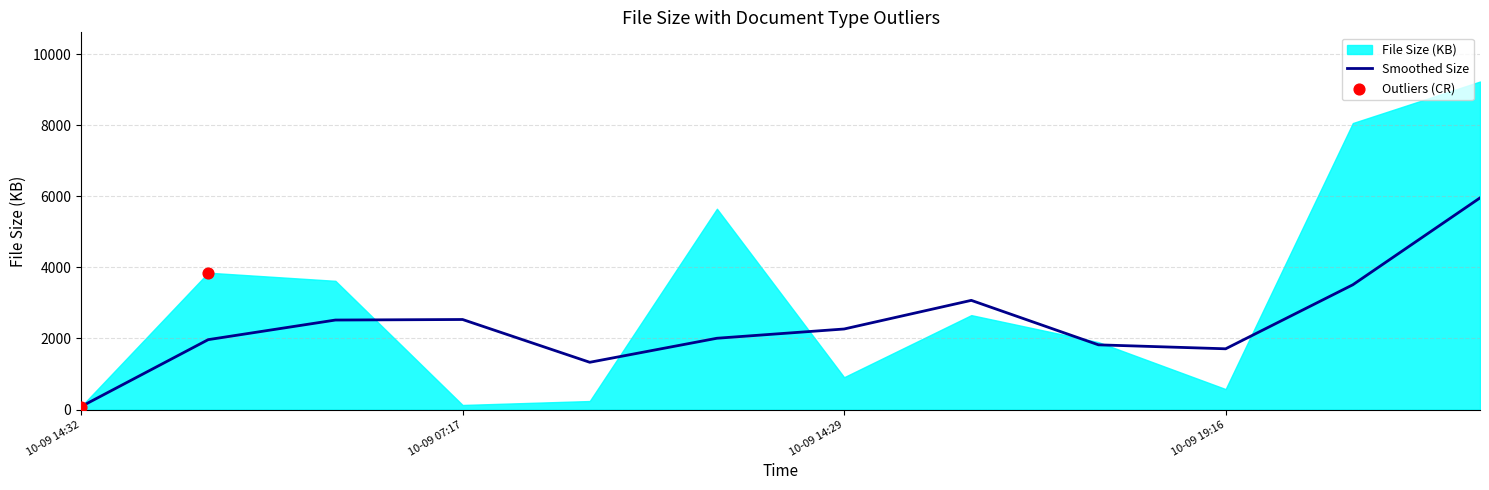

Which series contains the lowest Y value?

File Size (KB)